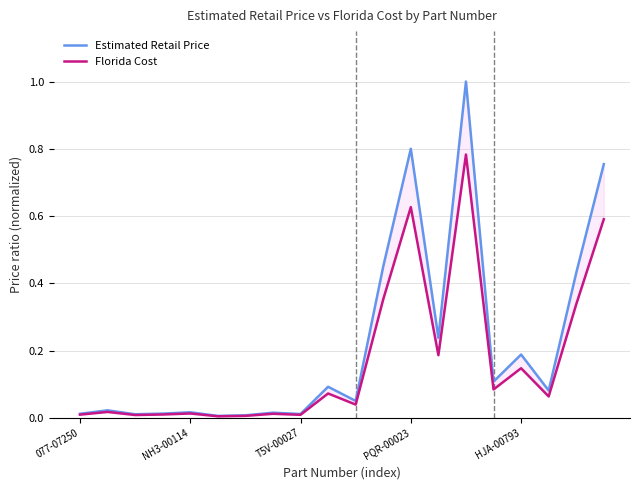

True or false: Estimated Retail Price and Florida Cost cross at least once.

False